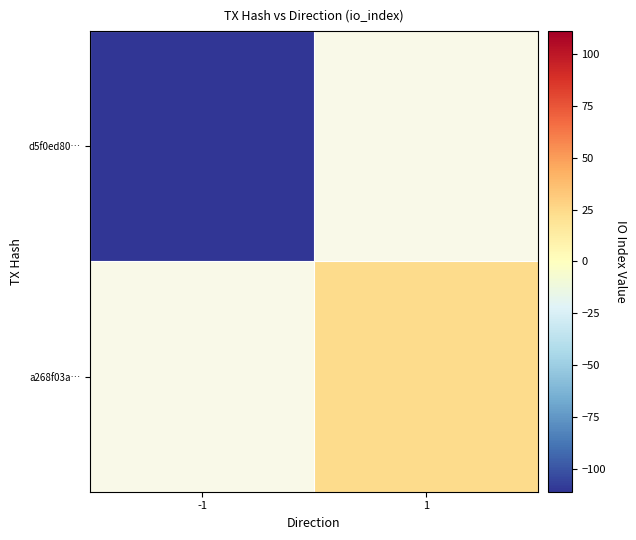

The value of a268f03a… at 1 is 24.0. True or false?

True